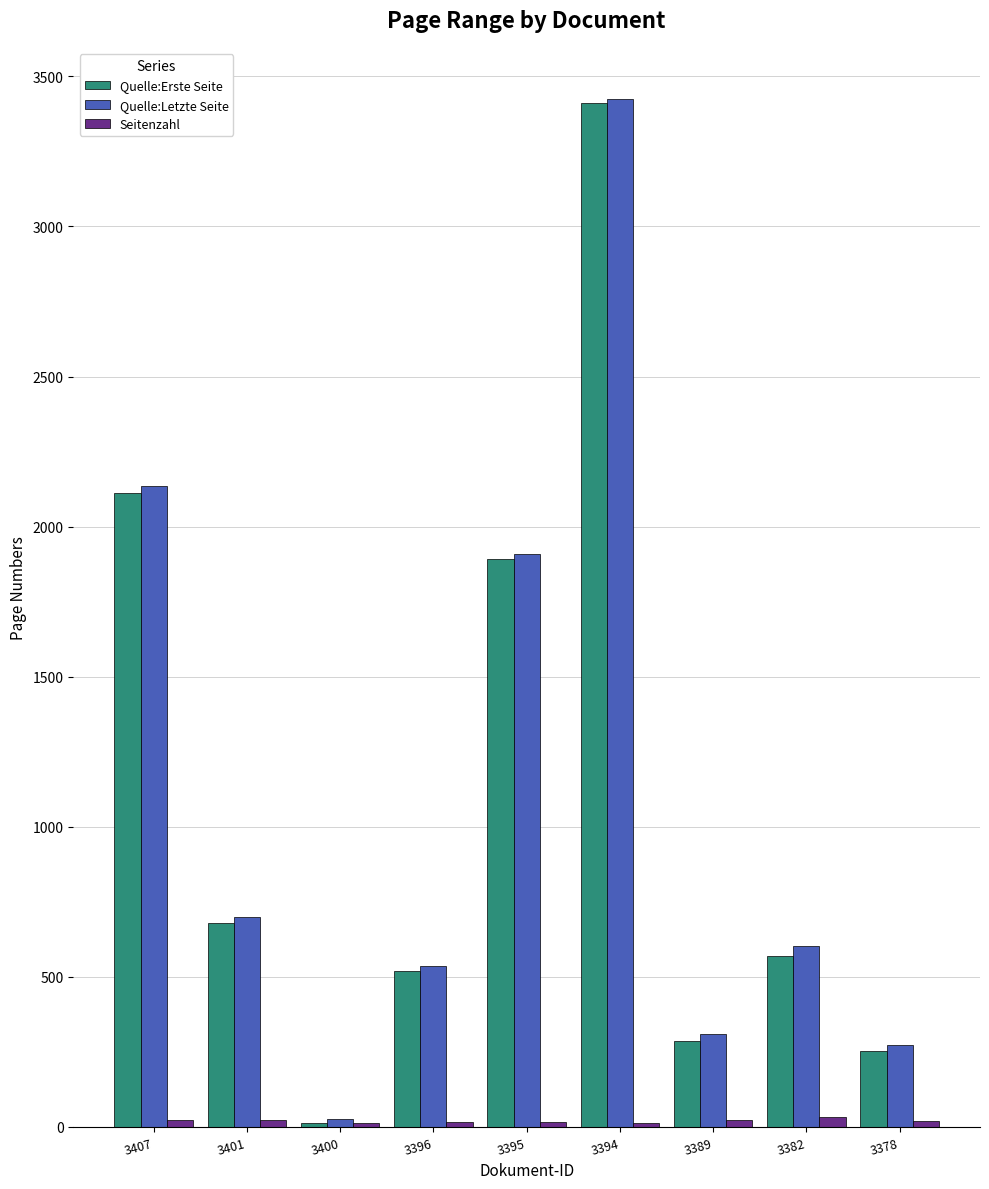

How many series are shown in this chart?

3